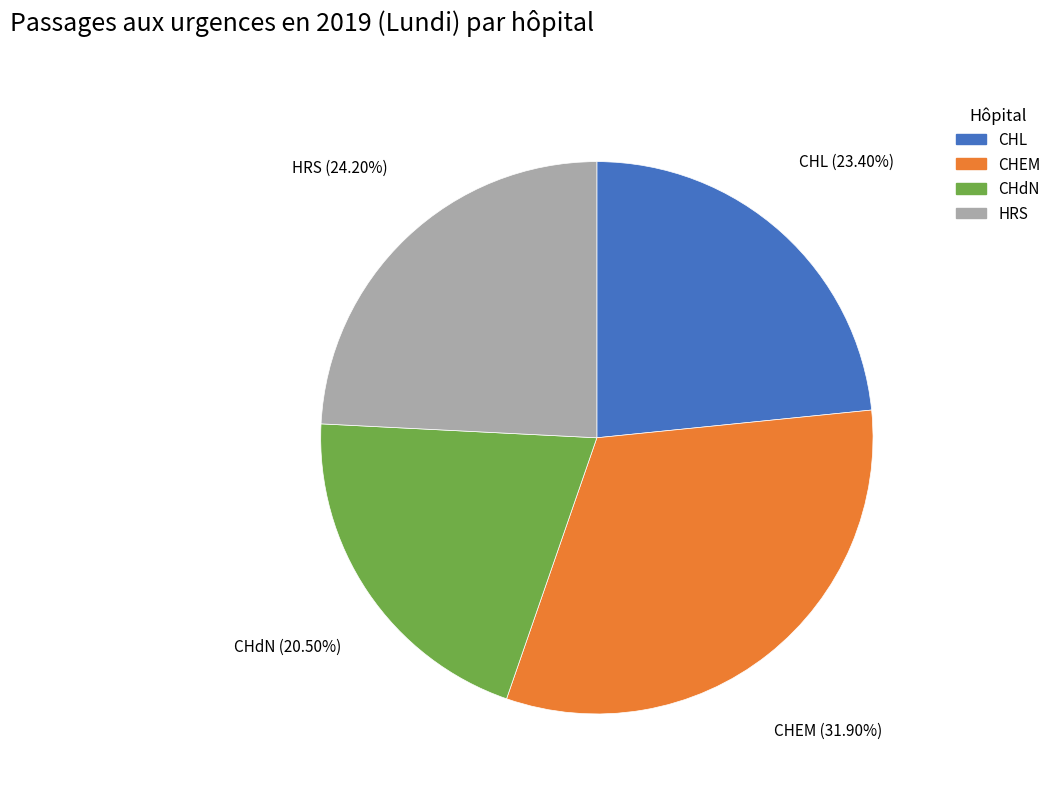

Between CHEM and CHdN, which is larger?

CHEM